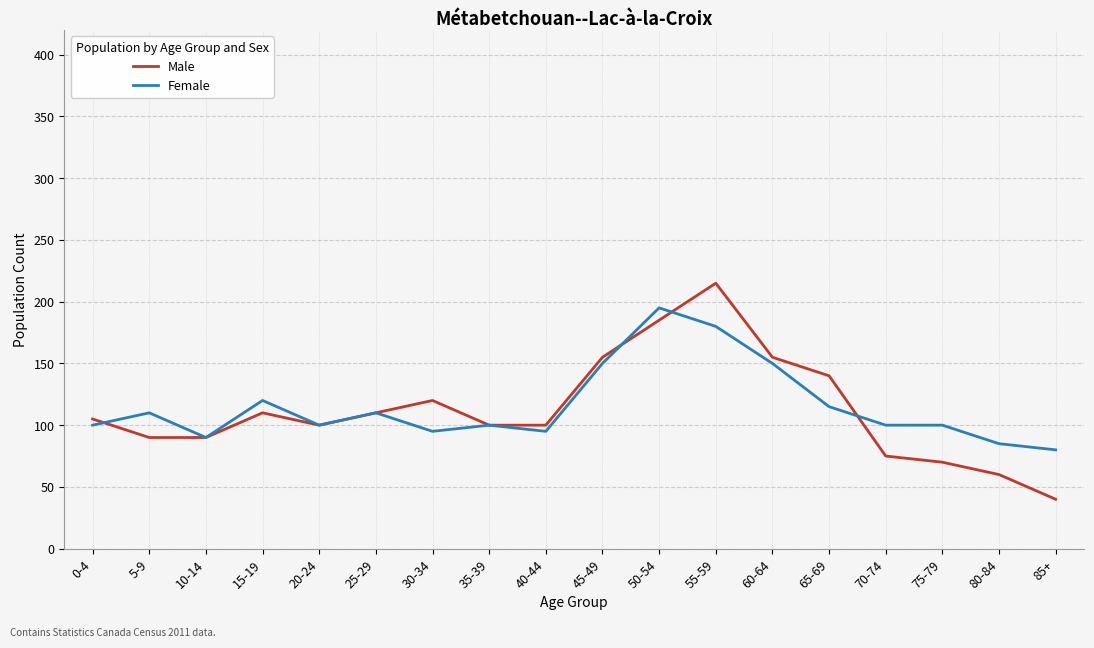

List the series in order of their peak value, highest first.

Male, Female